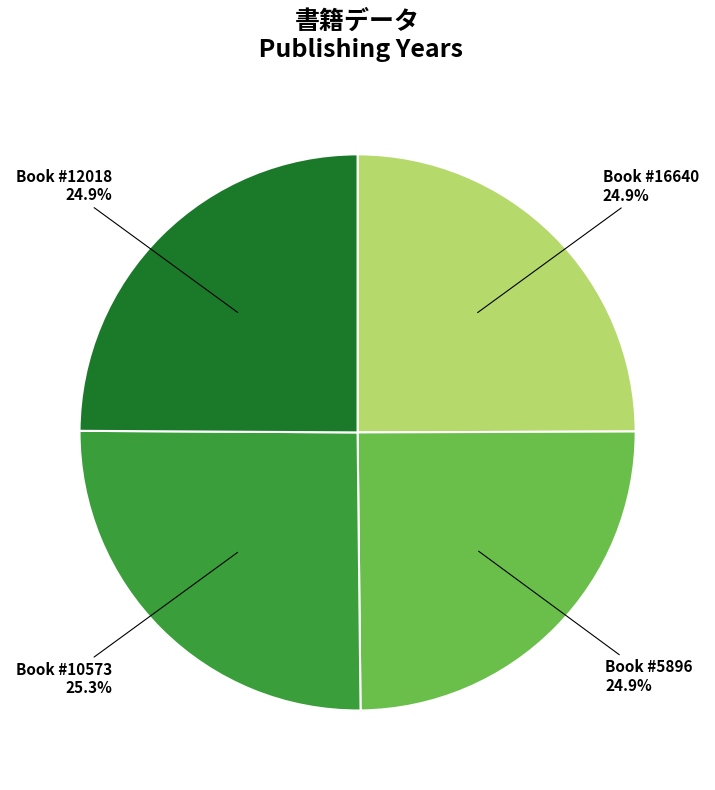

Count the number of slices in the pie.

4